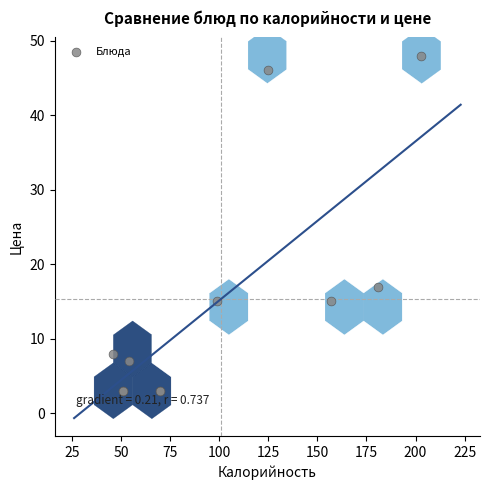

What Y value in the scatter plot is closest to 25?

17